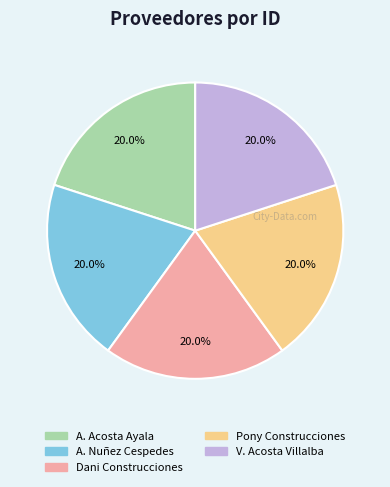

Is there any slice that represents more than half of the pie?

No